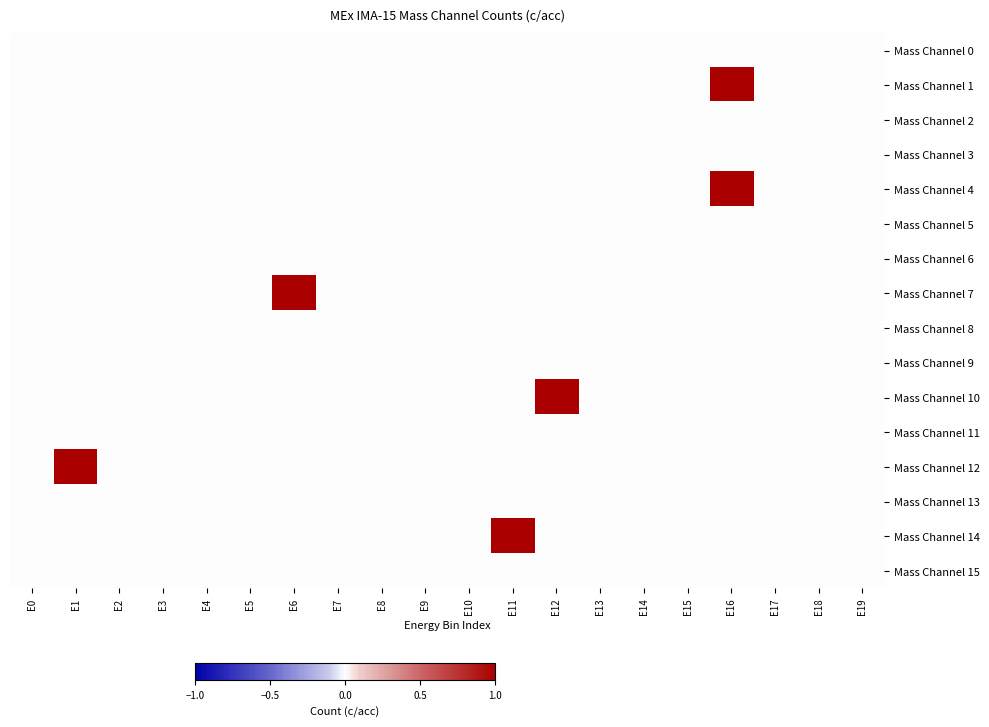

What is the spread (max minus min) of values at E6?

1